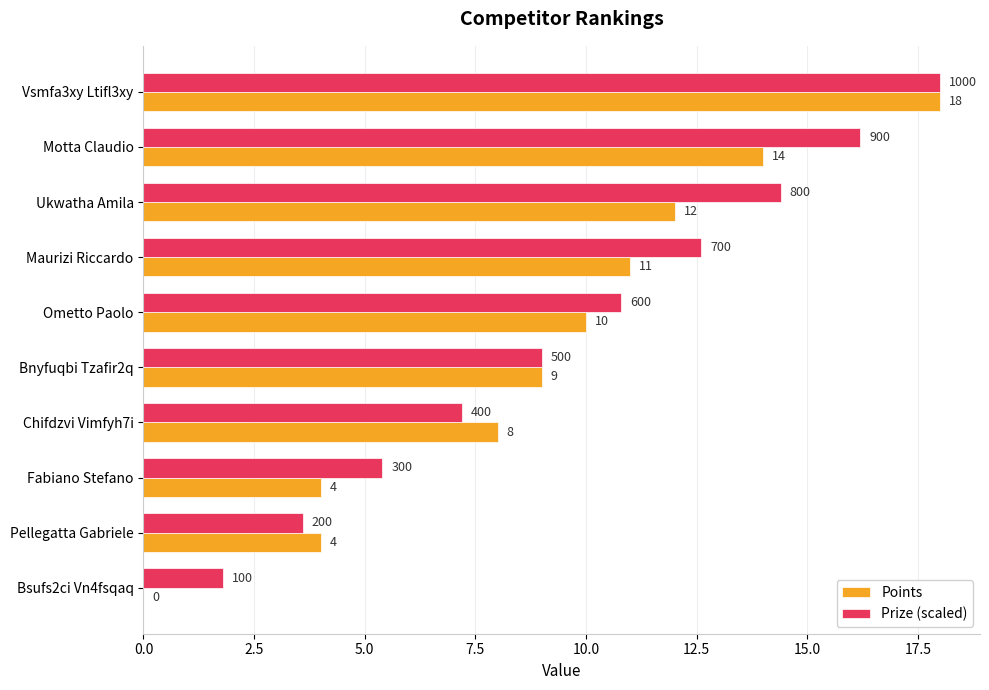

The Prize (scaled) series shows 5.4 at Fabiano Stefano. True or false?

True